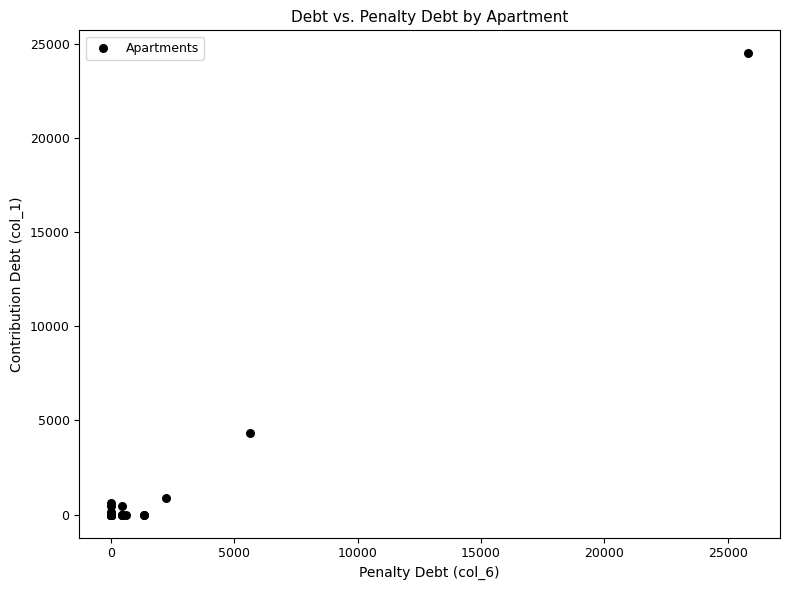

What Y value in the scatter plot is closest to 12243?

4302.8